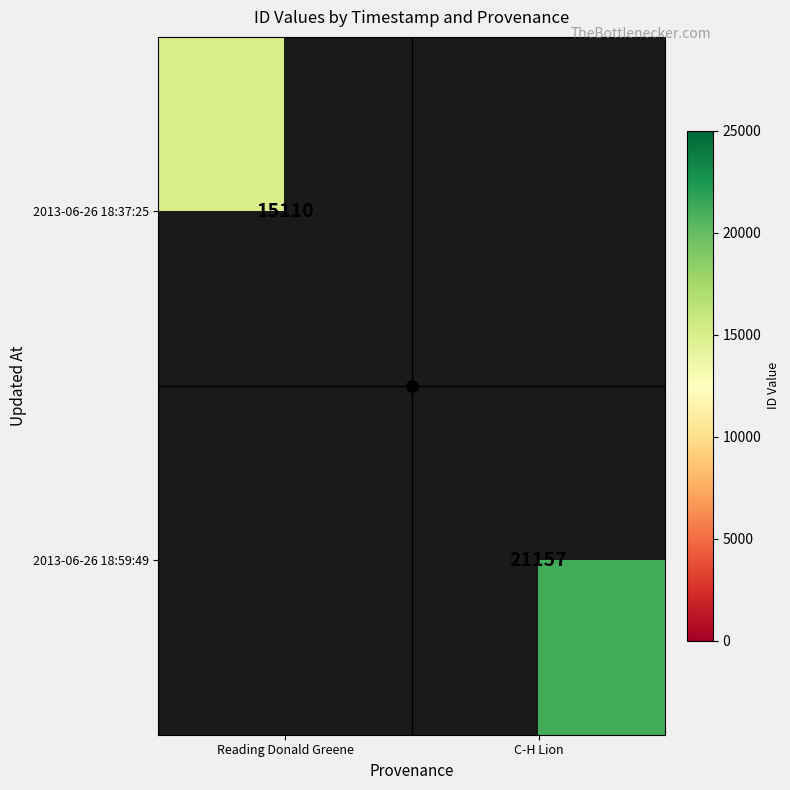

Count the number of categories in the chart.

2